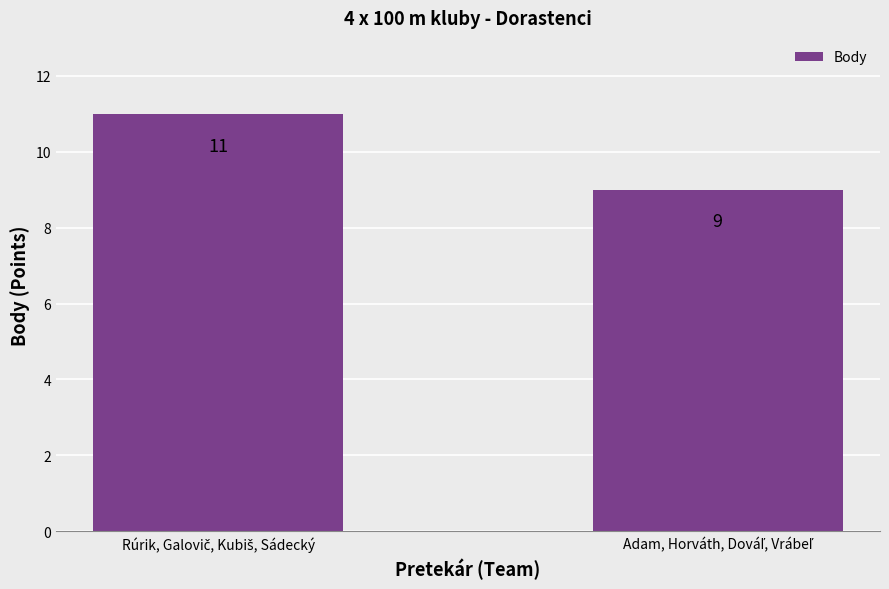

What is the maximum value shown in the chart?

11